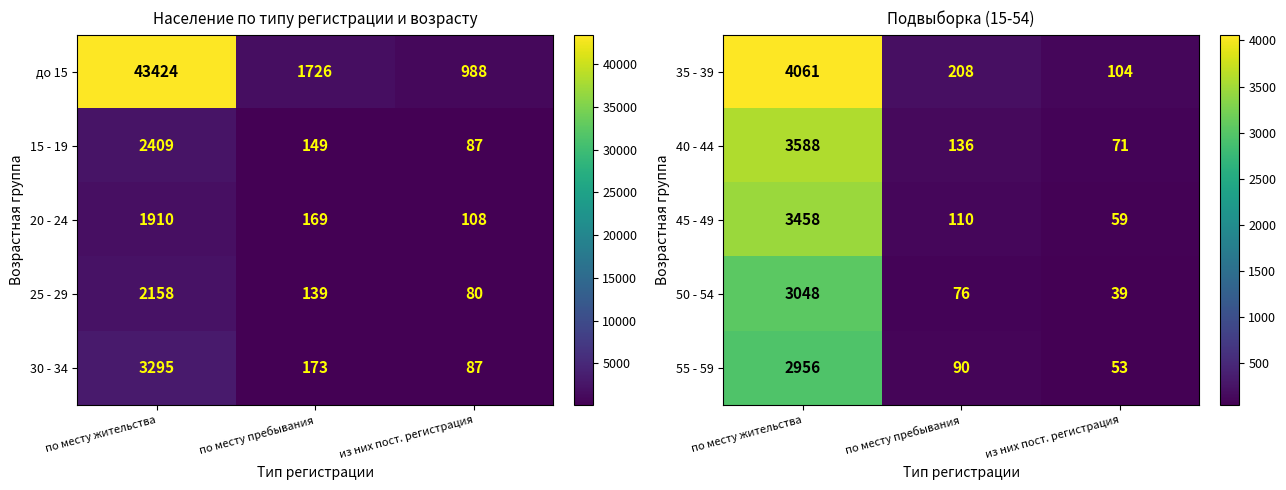

Is the value of 35 - 39 at из них пост. регистрация greater than the value of 55 - 59 at по месту пребывания?

Yes